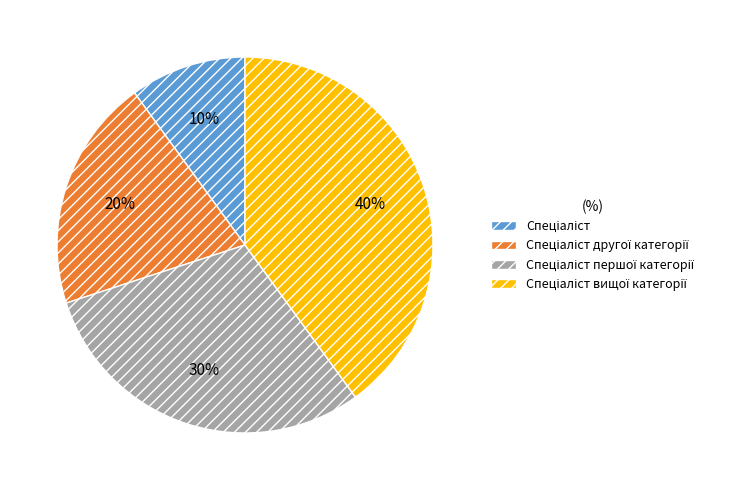

Is there a majority slice in this chart?

No